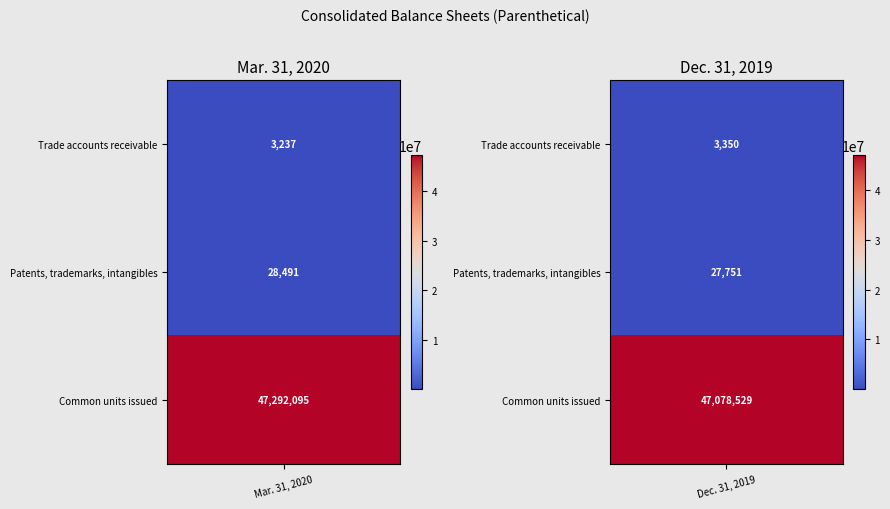

Read the Trade accounts receivable value at 0, to the nearest 10.

3240